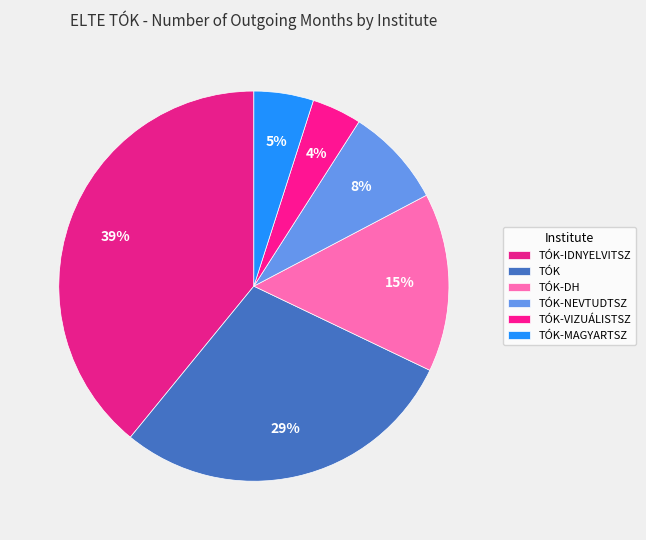

To the nearest percent, what percentage of the pie is TÓK-NEVTUDTSZ?

8%